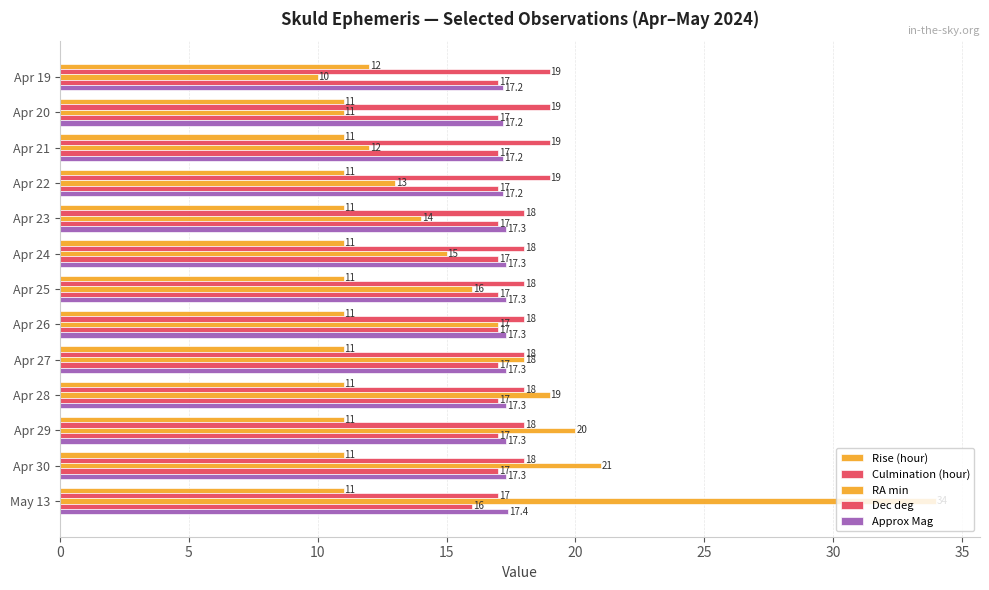

How many data points does each series have?

13